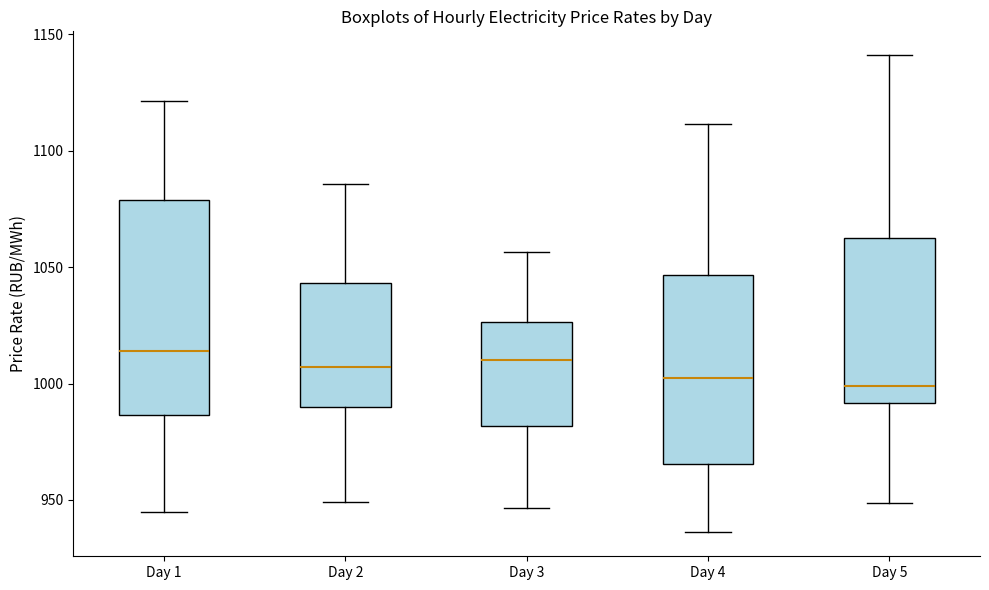

Where does the lower whisker of the box for Day 1 end on the y-axis? The values are not printed on the chart, so give them approximately, as read against the axis.

945